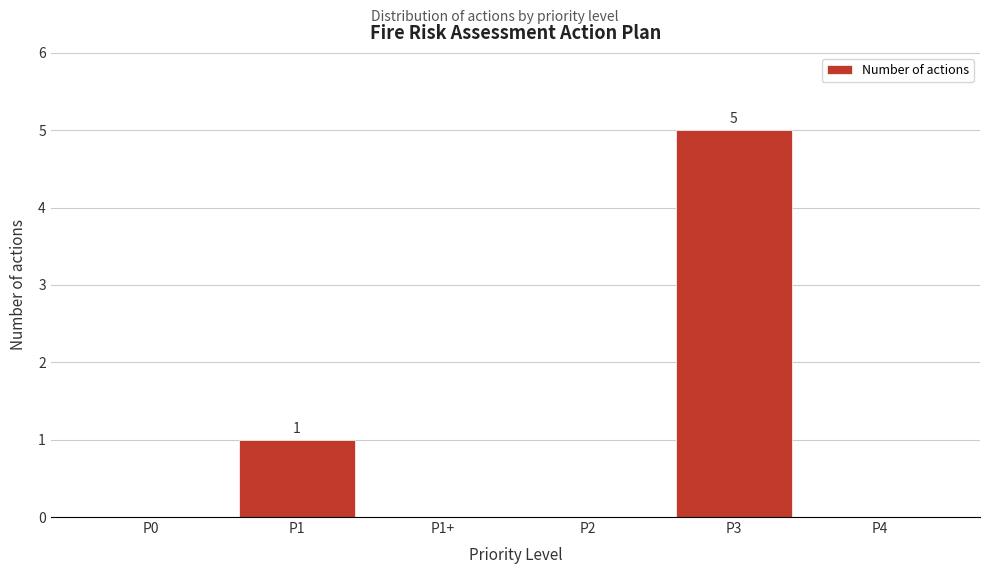

Reading right to left, what are all the values shown in this chart?

P4=0	P3=5	P2=0	P1+=0	P1=1	P0=0